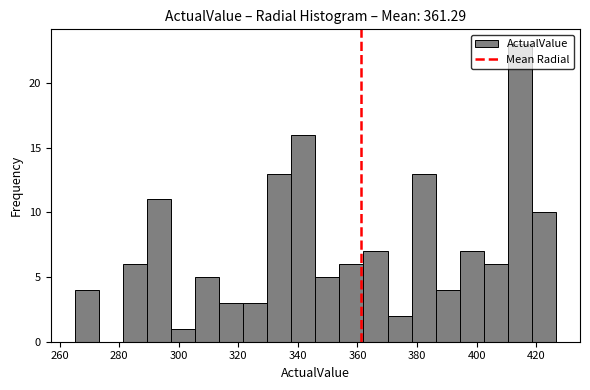

Reading left to right, transcribe this chart: for each bar, give the range it covers on the x-axis and its height. Neither the bar edges nor the heights are printed on the chart, so give them approximately, as read against the axes.

266 to 274: 4
274 to 282: 0
282 to 290: 6
290 to 298: 11
298 to 306: 1
306 to 314: 5
314 to 322: 3
322 to 330: 3
330 to 338: 13
338 to 346: 16
346 to 354: 5
354 to 362: 6
362 to 370: 7
370 to 378: 2
378 to 386: 13
386 to 394: 4
394 to 402: 7
402 to 410: 6
410 to 418: 23
418 to 426: 10